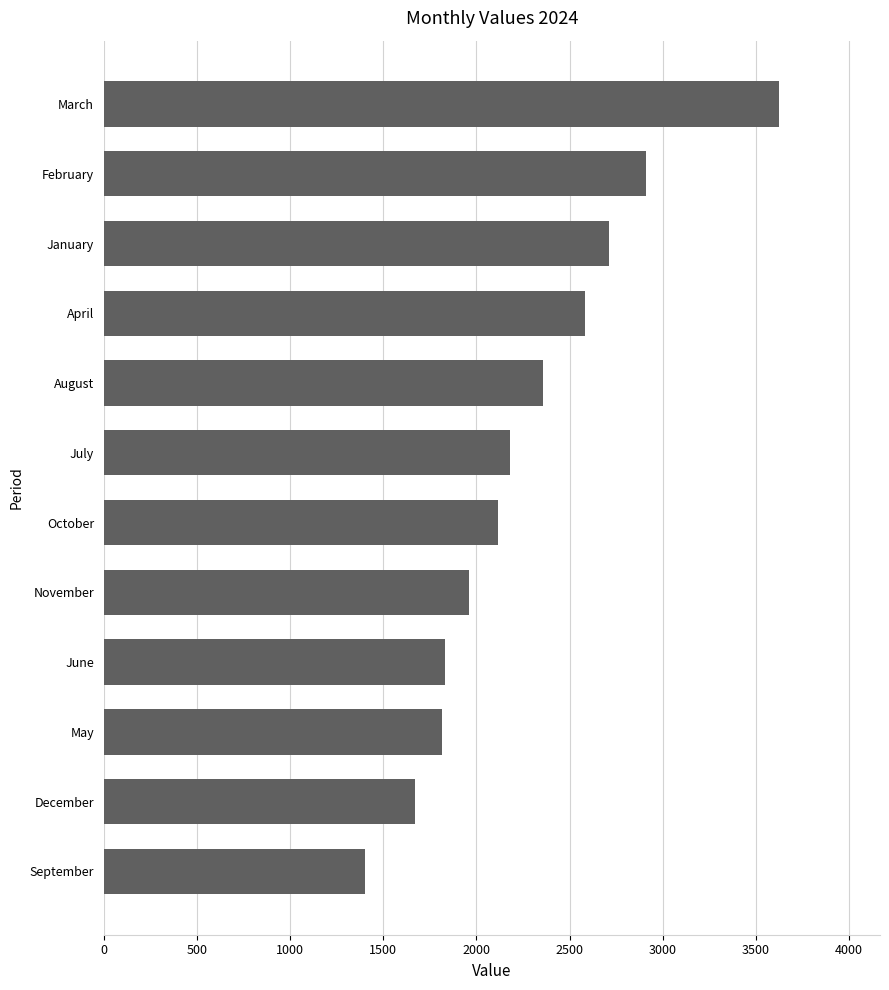

Are the bars horizontal?

Yes